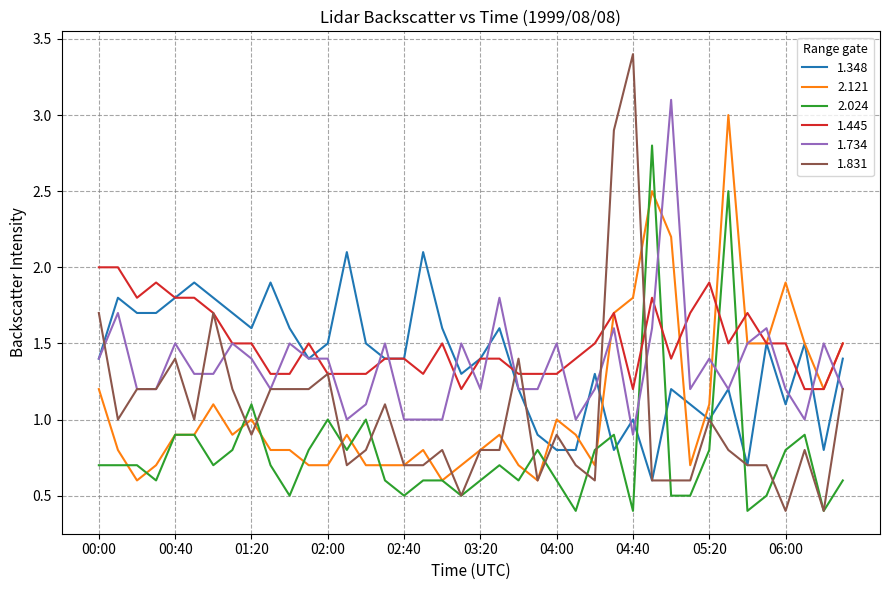

After their last crossing, which series has the higher values: 1.348 or 2.121?

2.121